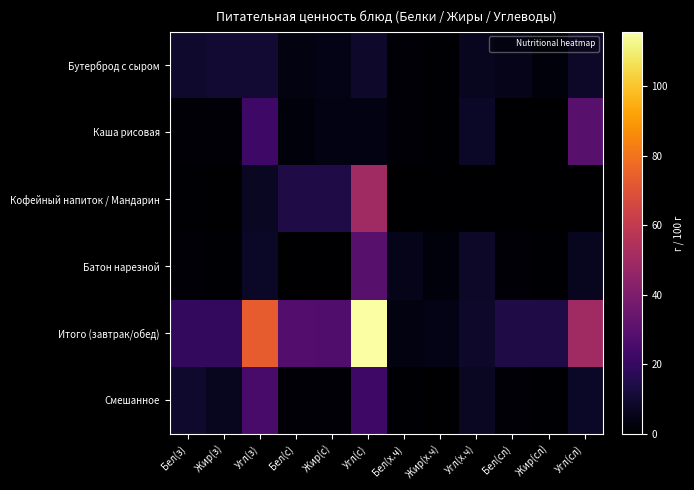

Which has a higher value, Жир(х.ч) or Угл(с)?

Угл(с)